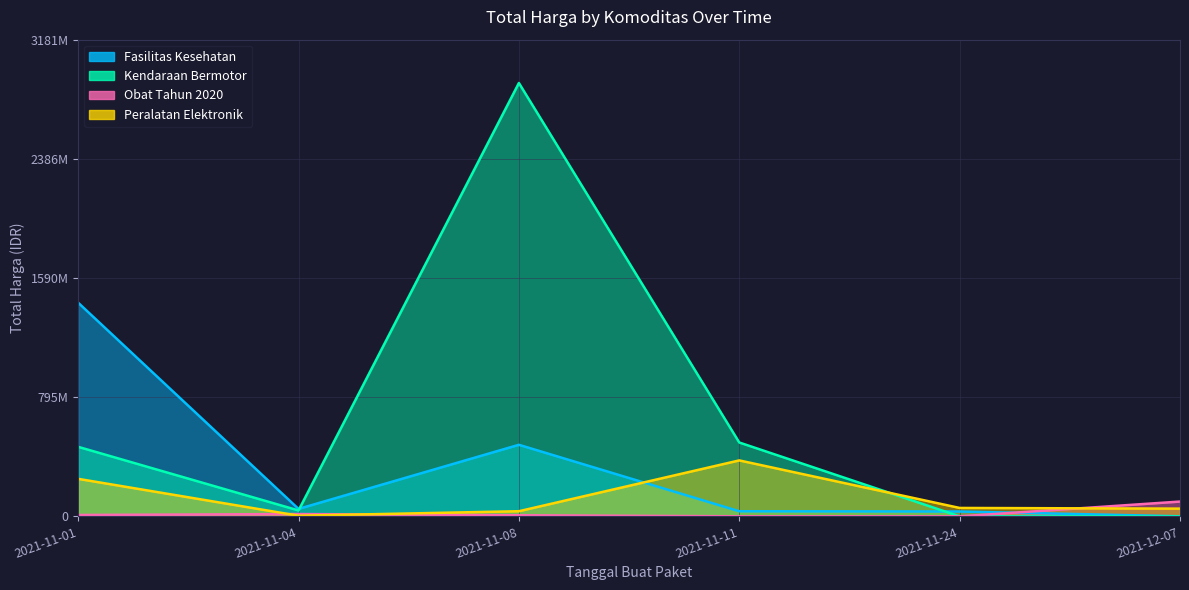

Which series has the largest total across all categories?

Kendaraan Bermotor